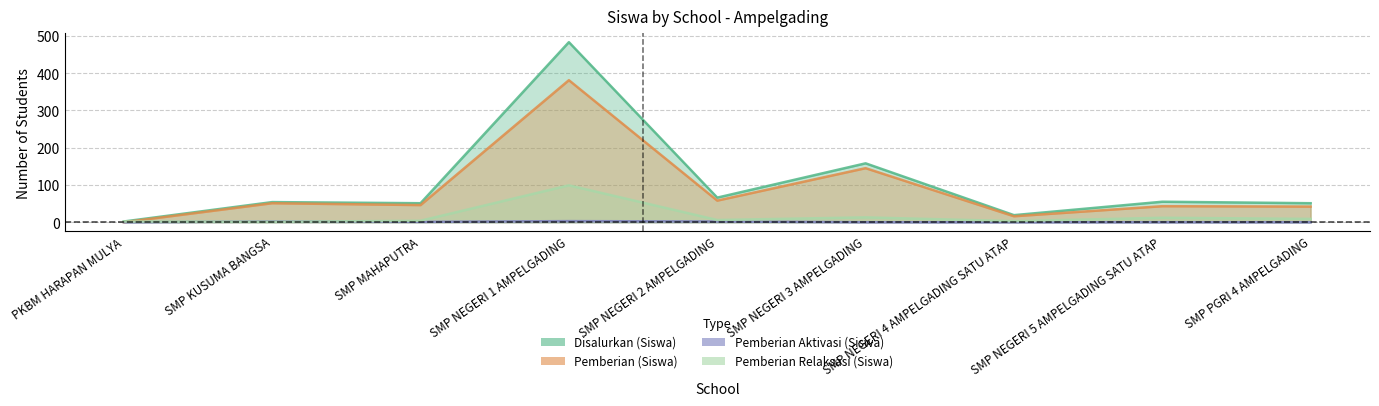

True or false: Pemberian Aktivasi (Siswa) has a value of 0 at SMP PGRI 4 AMPELGADING.

True